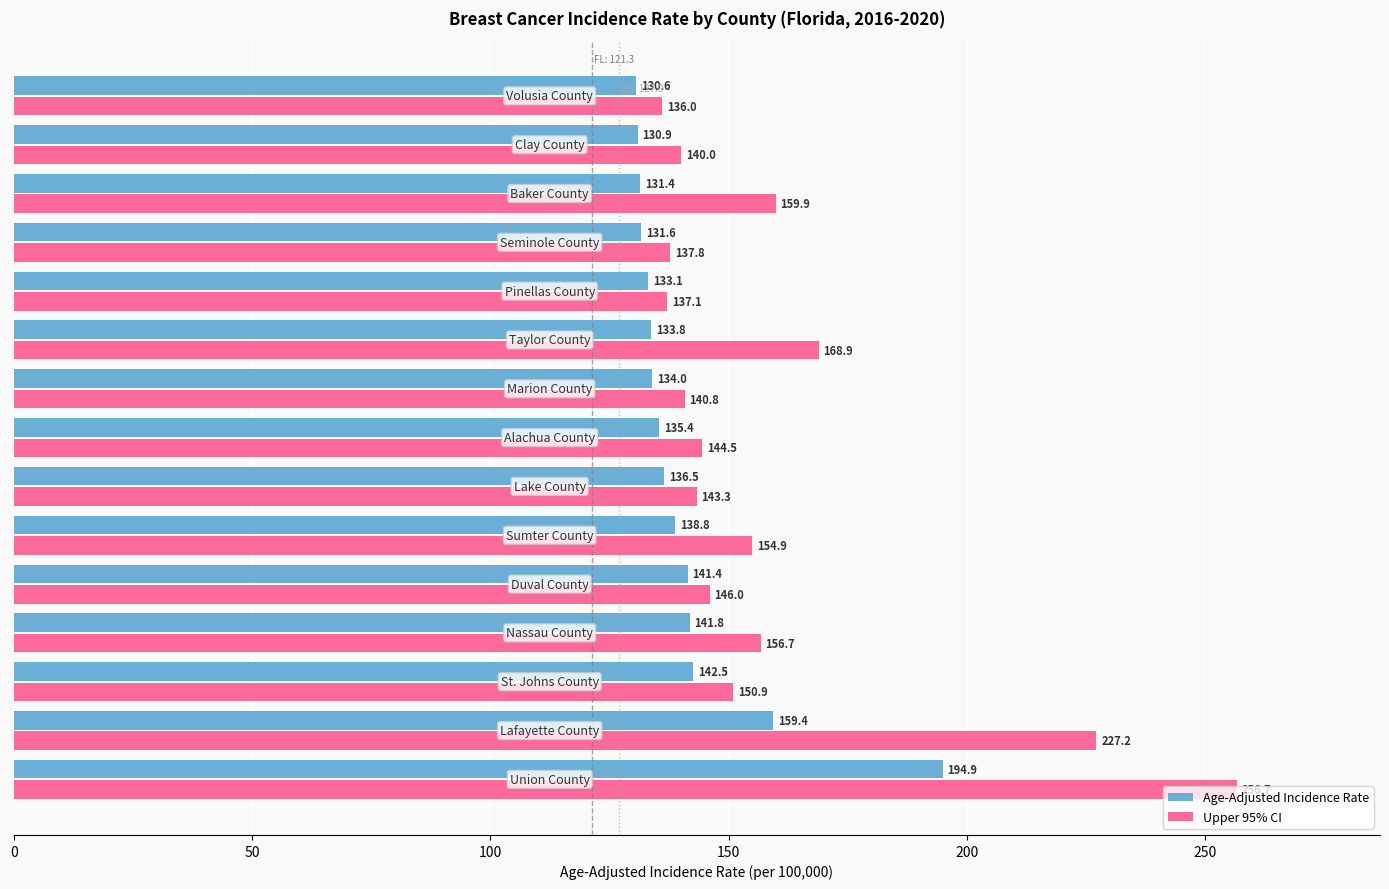

What is the greatest value displayed?

256.7